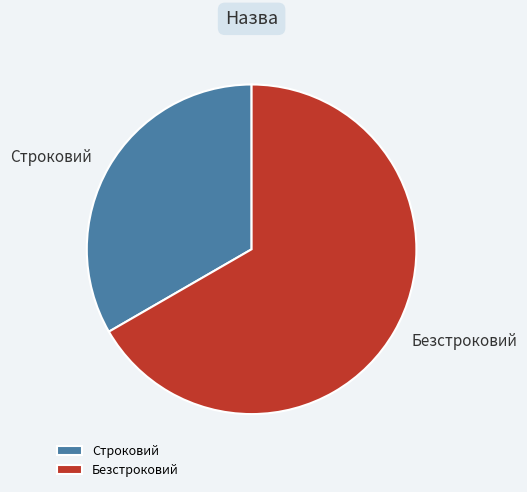

What is the ratio of the value at Безстроковий to the value at Строковий?

2.0